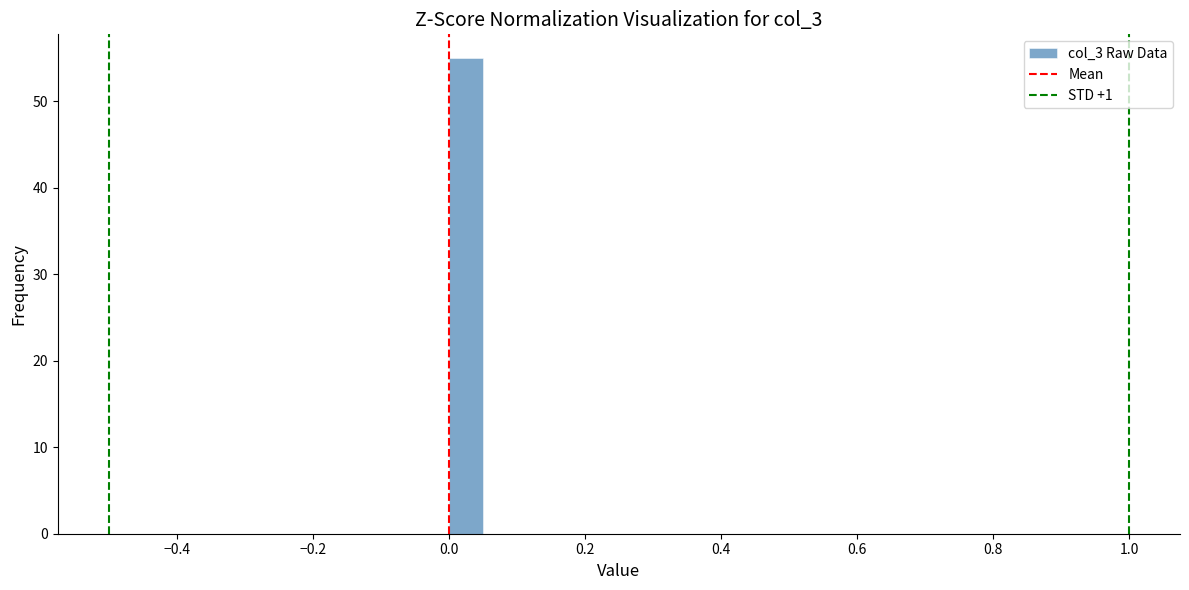

Around what value on the x-axis is the tallest bar? Give the approximate position of its centre, as read against the axis.

0.02